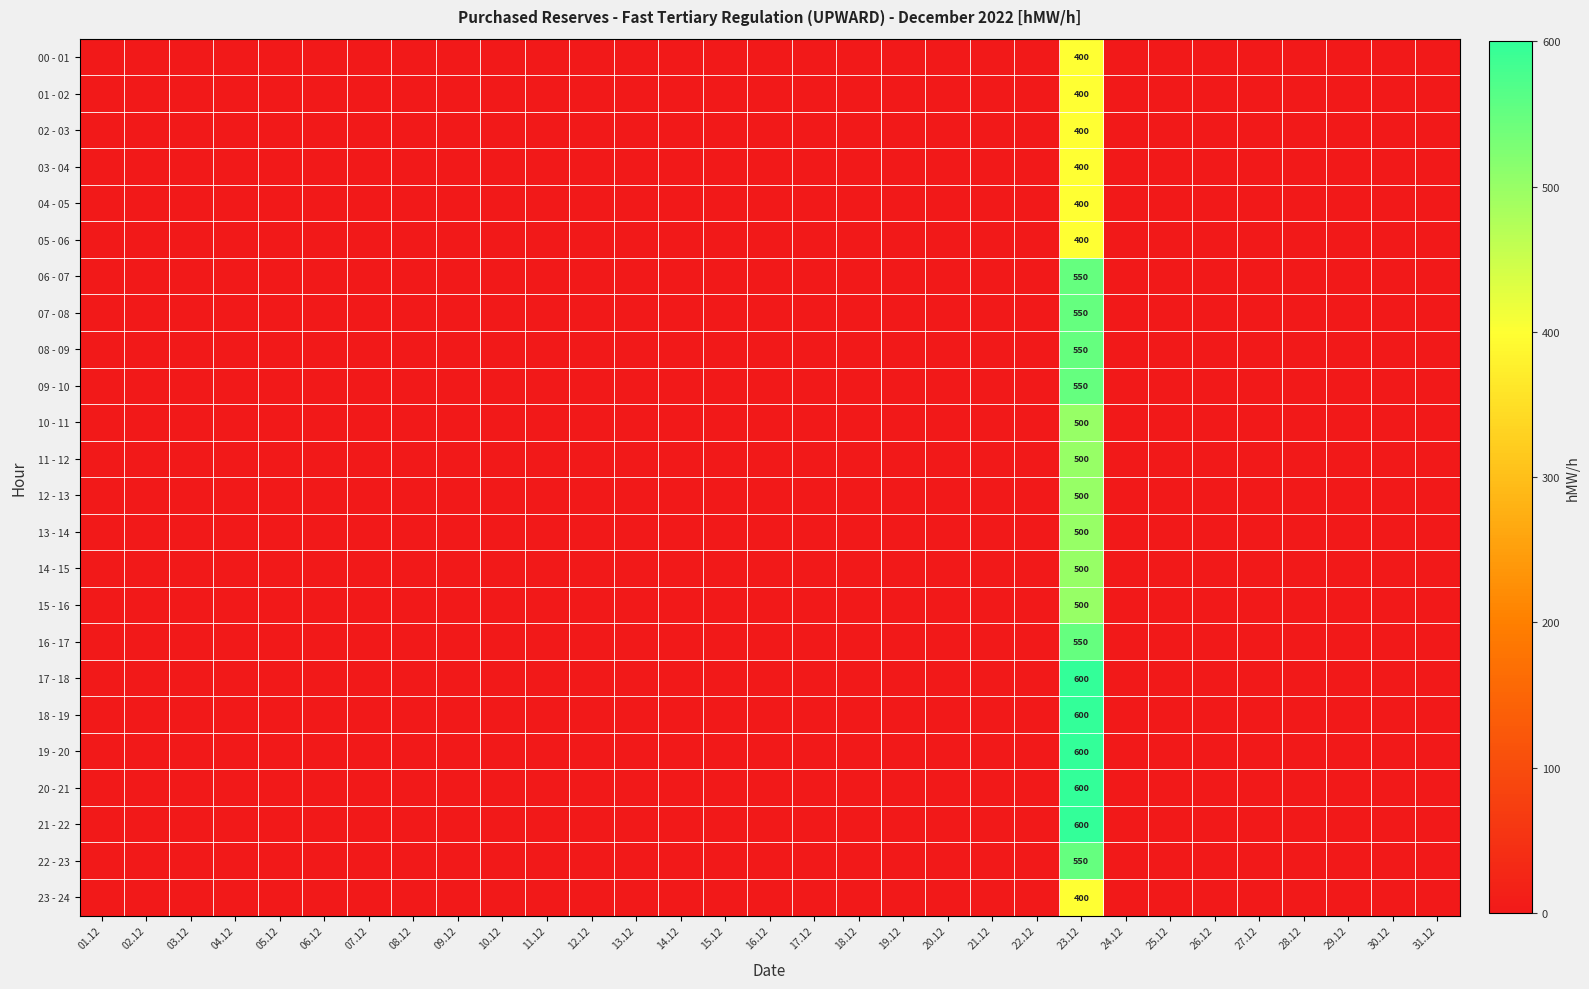

What is the total value across all series at 23.12?

12100